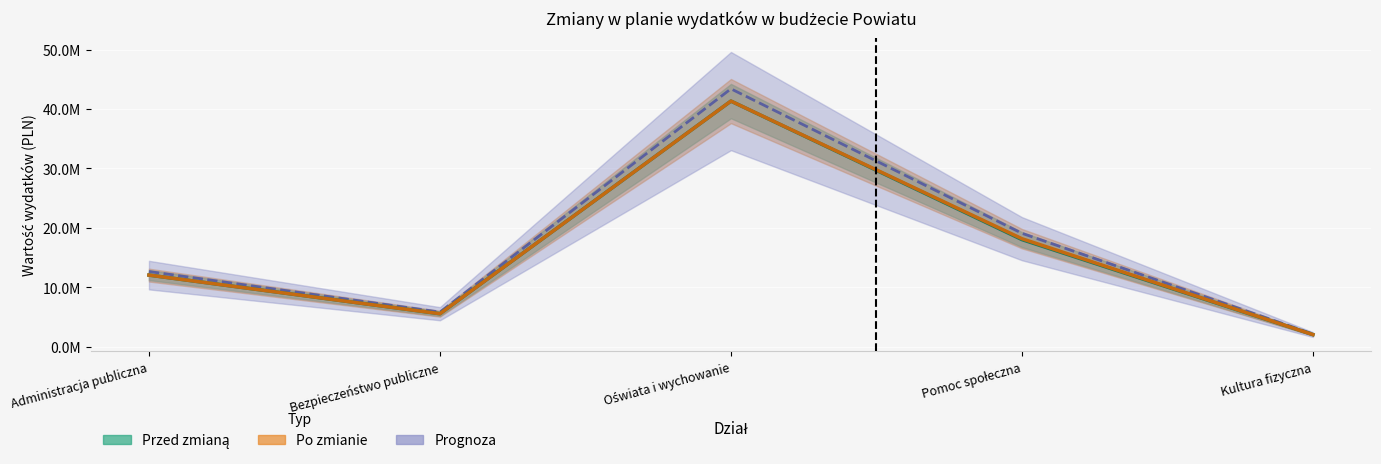

The value of Po zmianie at Oświata i wychowanie is 16094130.4. True or false?

False